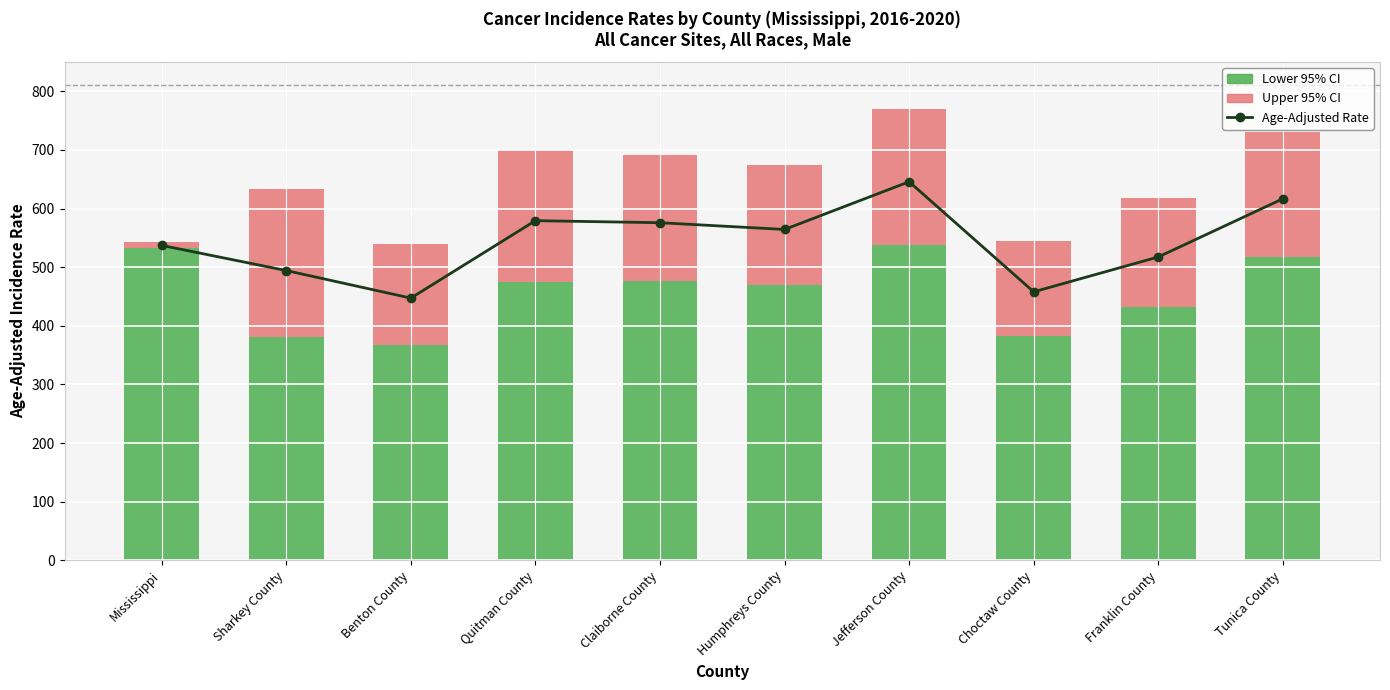

How many data points in Upper 95% CI are less than 214?

5